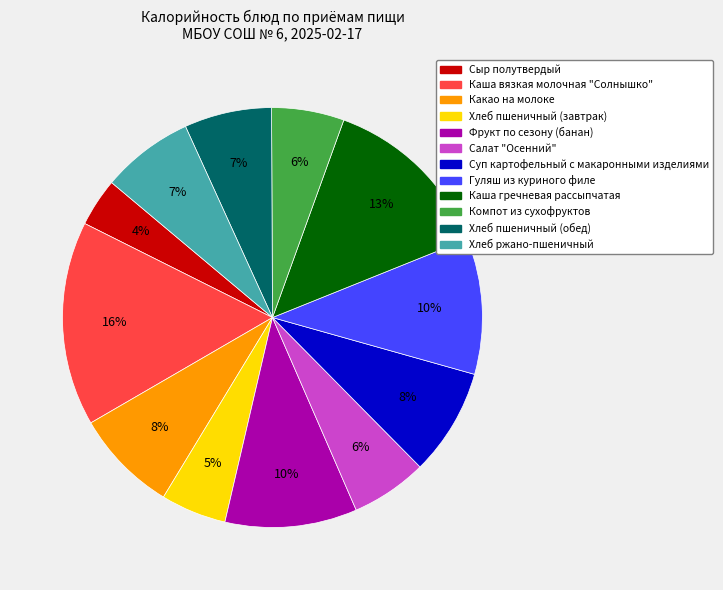

How many slices are in this pie chart?

12